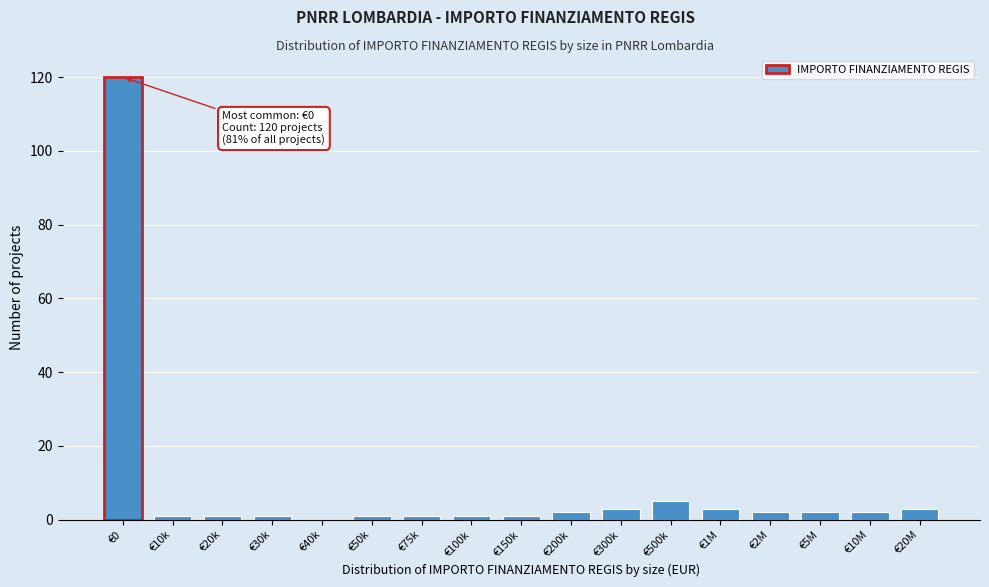

Reading left to right, transcribe all the data shown in this chart.

€0=120	€10k=1	€20k=1	€30k=1	€40k=0	€50k=1	€75k=1	€100k=1	€150k=1	€200k=2	€300k=3	€500k=5	€1M=3	€2M=2	€5M=2	€10M=2	€20M=3